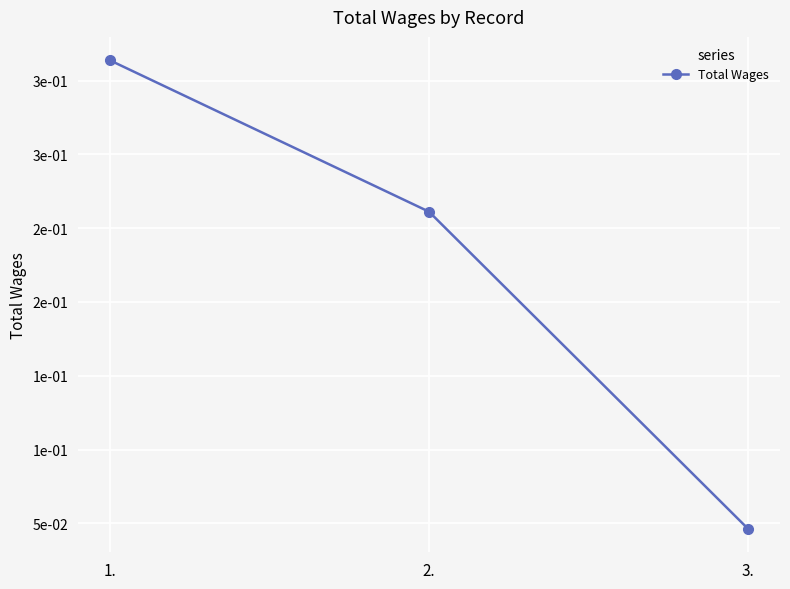

List the labels in order of value, smallest first.

3., 2., 1.